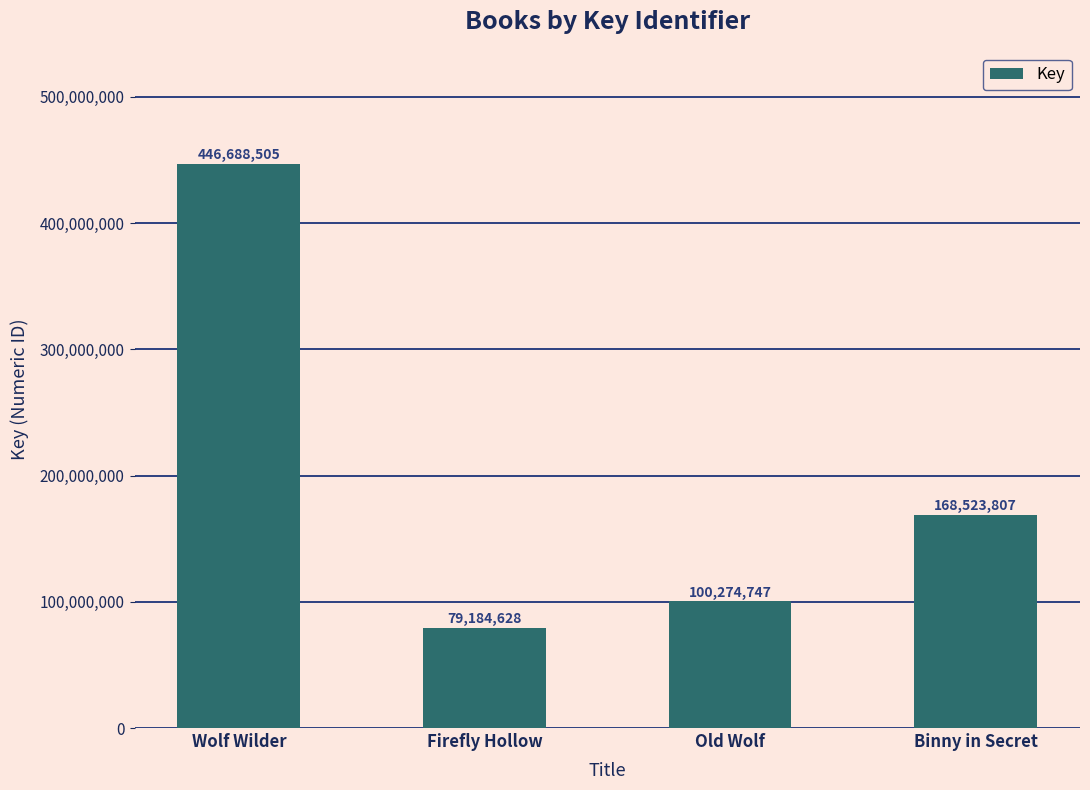

Which has a higher value, Wolf Wilder or Old Wolf?

Wolf Wilder